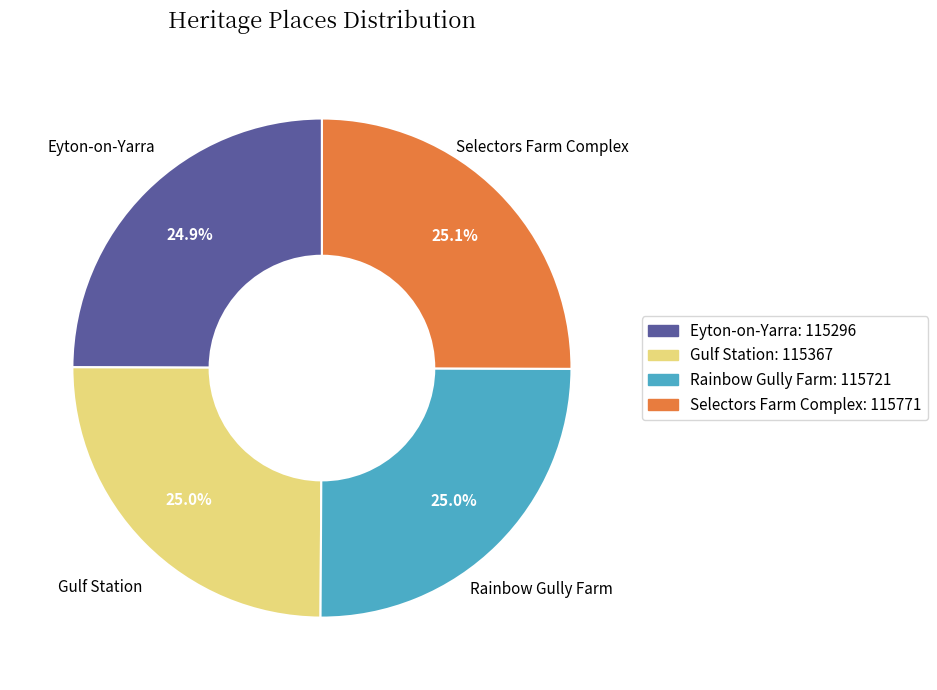

The Eyton-on-Yarra slice represents 33% of the pie. True or false?

False